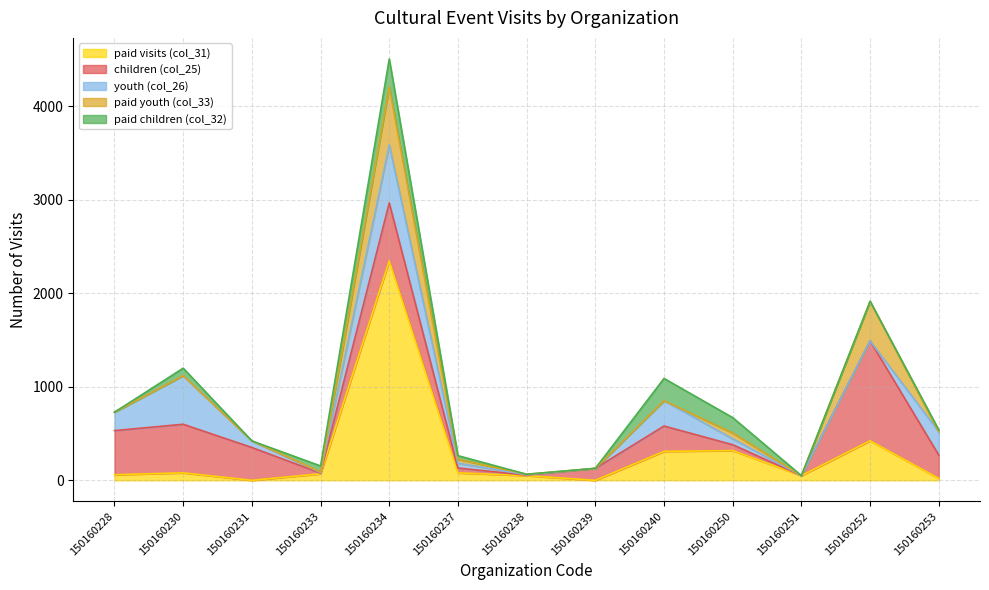

True or false: children (col_25) has a value of 52 at 150160237.

True